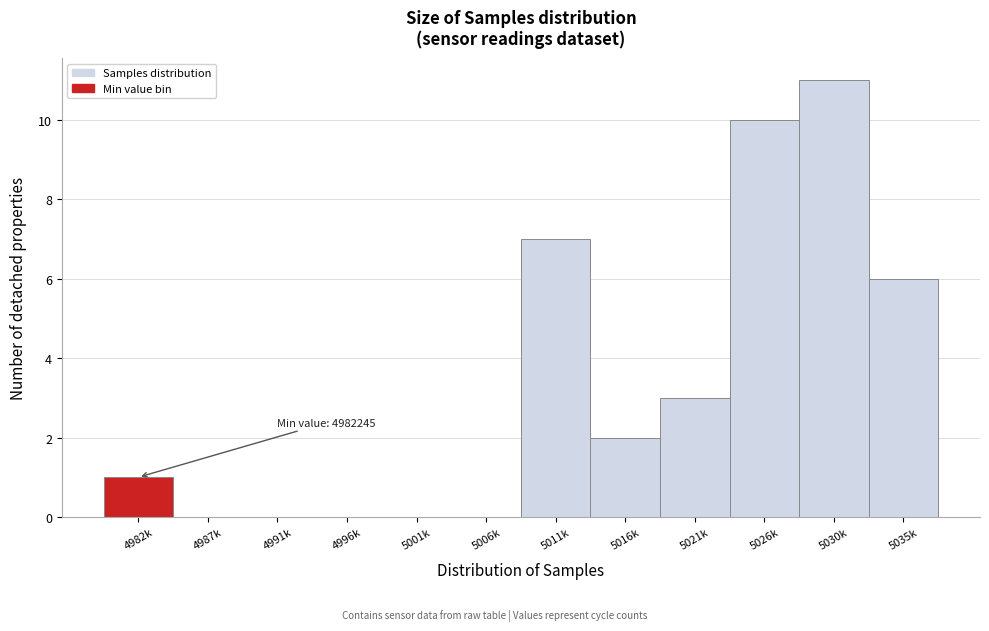

Reading right to left, extract all data points from this chart.

5035k=6	5030k=11	5026k=10	5021k=3	5016k=2	5011k=7	5006k=0	5001k=0	4996k=0	4991k=0	4987k=0	4982k=1